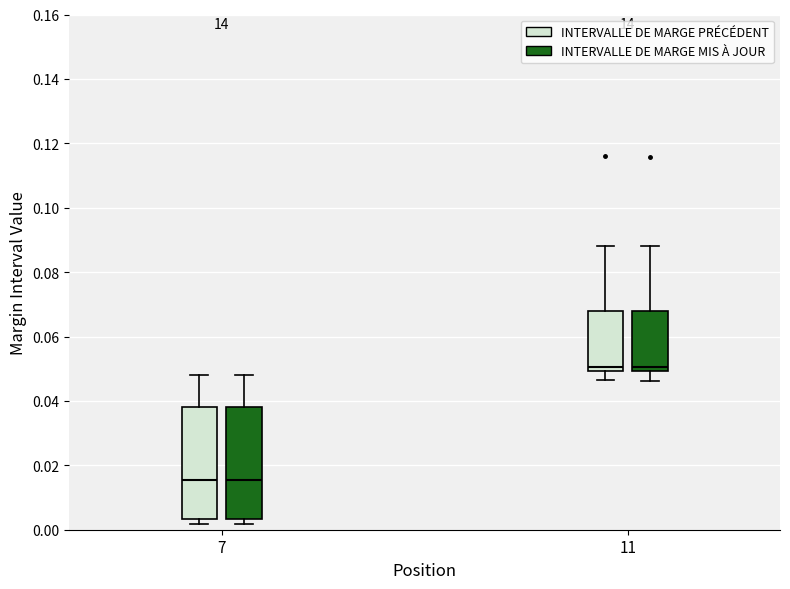

Reading left to right, read every box against the y-axis: the position of its median line, the range the box covers, and the ends of its whiskers. The values are not printed on the chart, so give them approximately, as read against the axis.

7 (INTERVALLE DE MARGE PRÉCÉDENT): median 0.016, box 0.004 to 0.038, whiskers 0.002 to 0.048
7 (INTERVALLE DE MARGE MIS À JOUR): median 0.016, box 0.004 to 0.038, whiskers 0.002 to 0.048
11 (INTERVALLE DE MARGE PRÉCÉDENT): median 0.050 (just above the box's lower edge), box 0.050 to 0.068, whiskers 0.046 to 0.088
11 (INTERVALLE DE MARGE MIS À JOUR): median 0.050 (just above the box's lower edge), box 0.050 to 0.068, whiskers 0.046 to 0.088